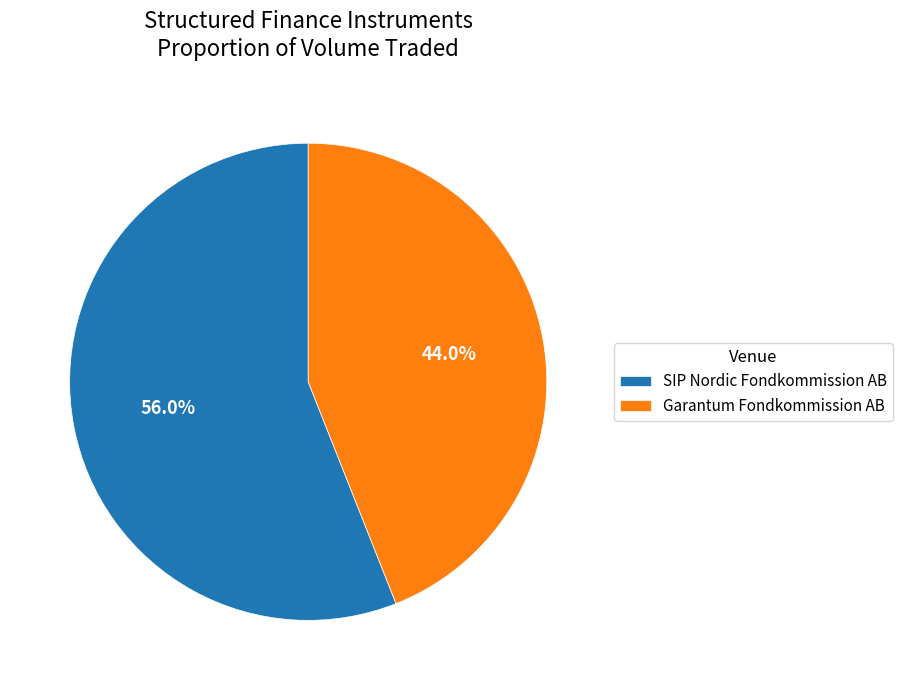

Rank the categories by value from highest to lowest.

SIP Nordic Fondkommission AB, Garantum Fondkommission AB